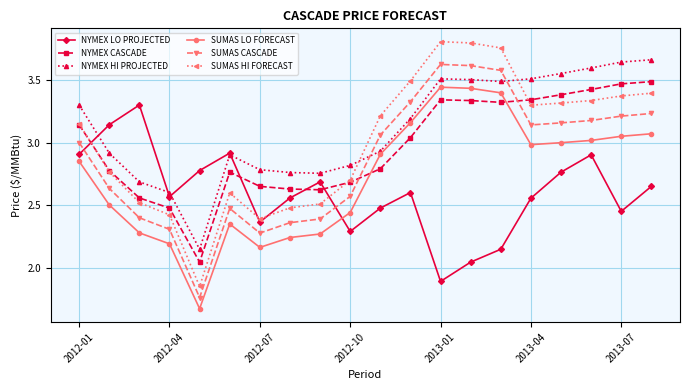

Which series has the largest total across all categories?

NYMEX HI PROJECTED